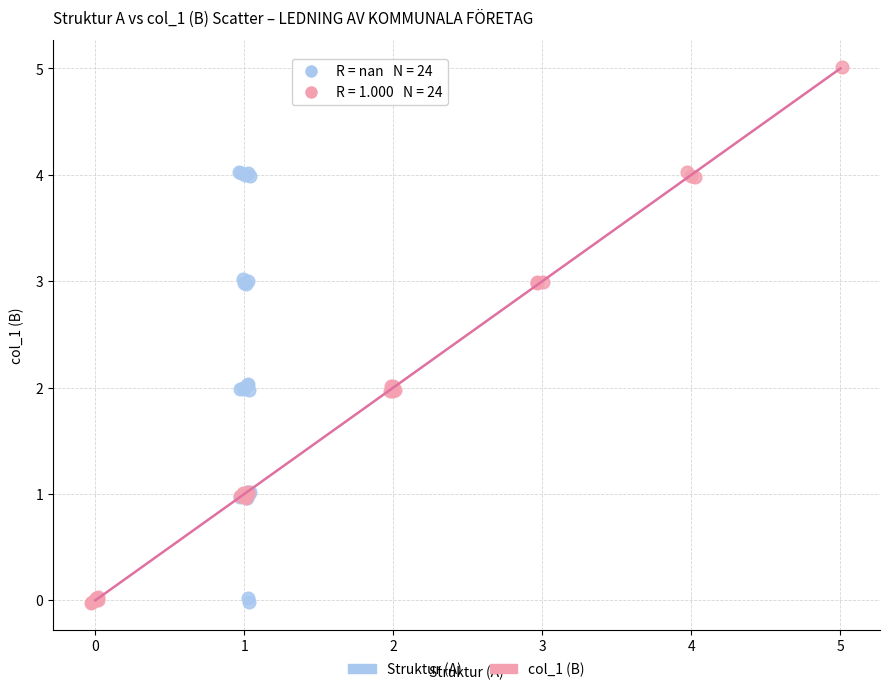

Which series contains the highest Y value?

col_1 (B)